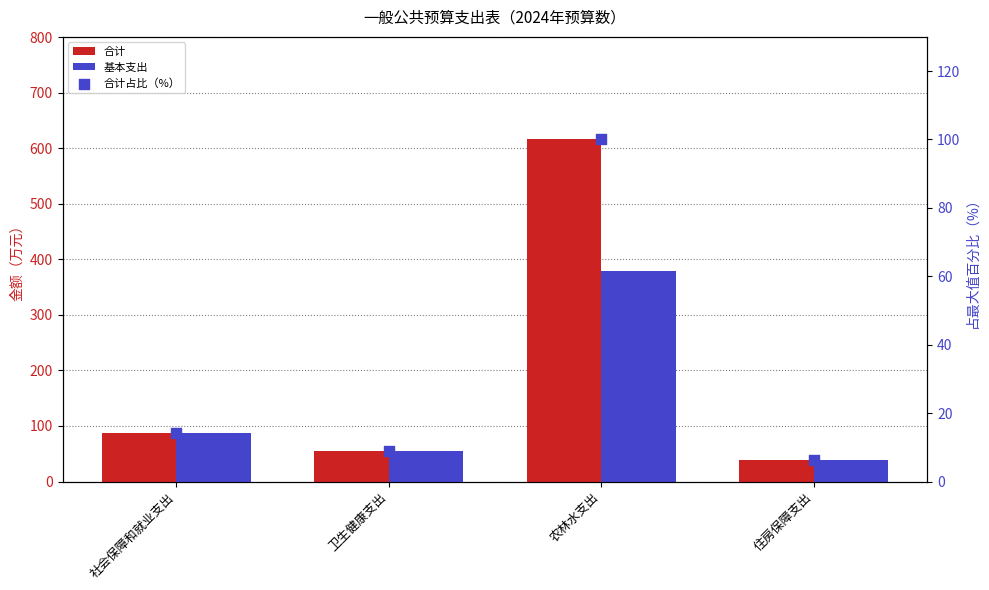

Which series has the largest total across all categories?

合计